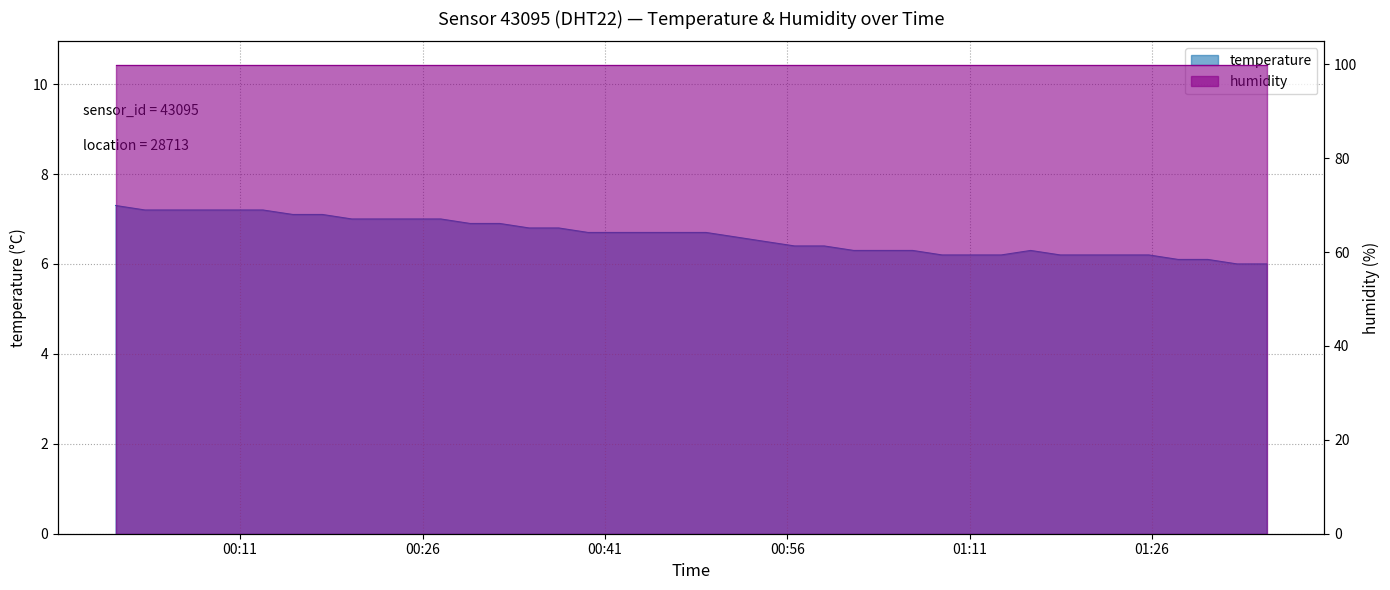

Read the value at 2023-12-14T00:27:30.

7.0